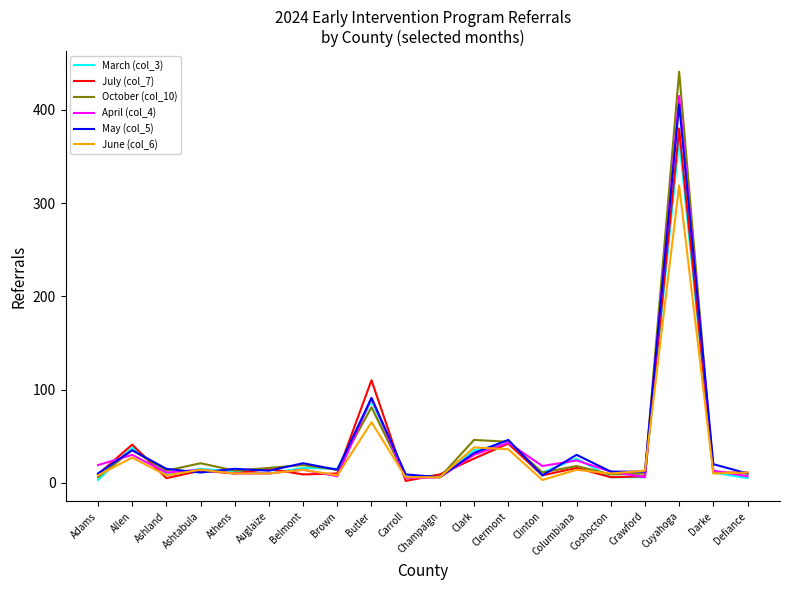

What is the maximum value for October (col_10)?

441